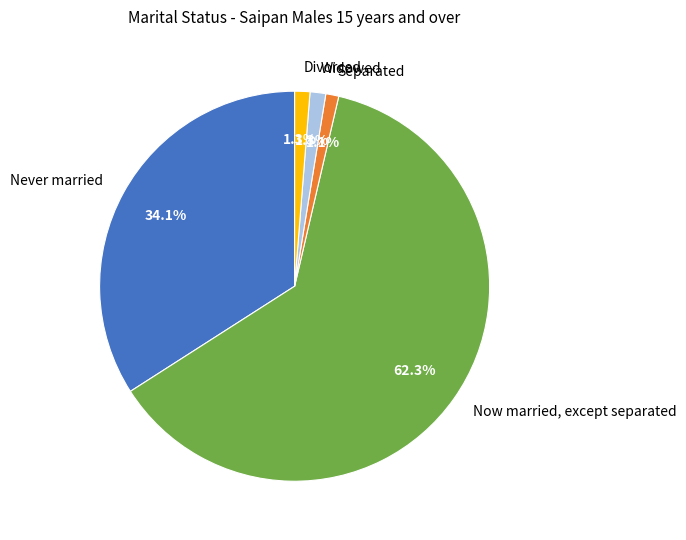

Do Widowed and Separated together represent more than half of the pie?

No